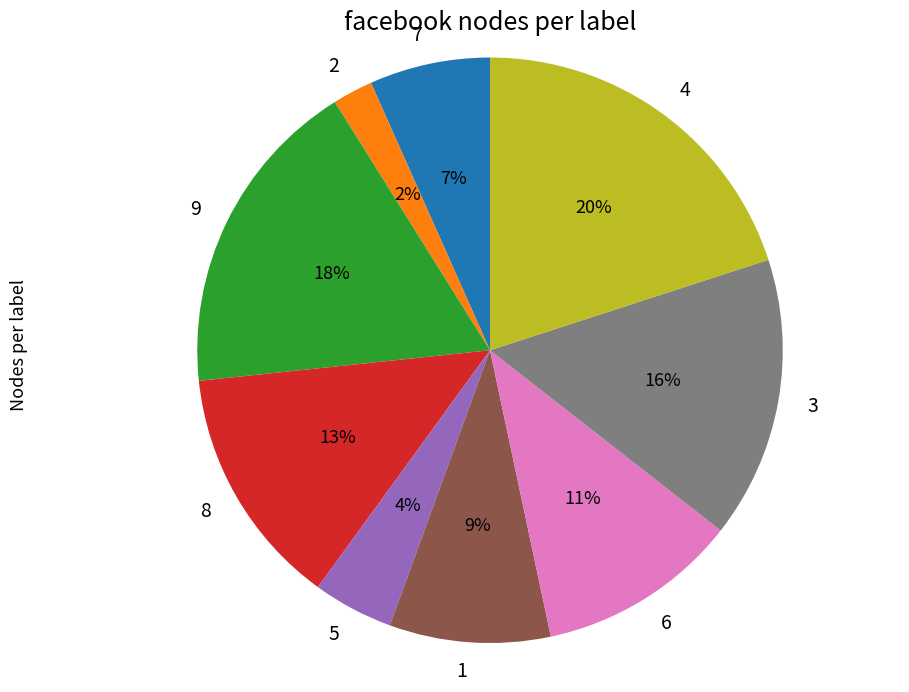

Which has a higher value, 2 or 8?

8